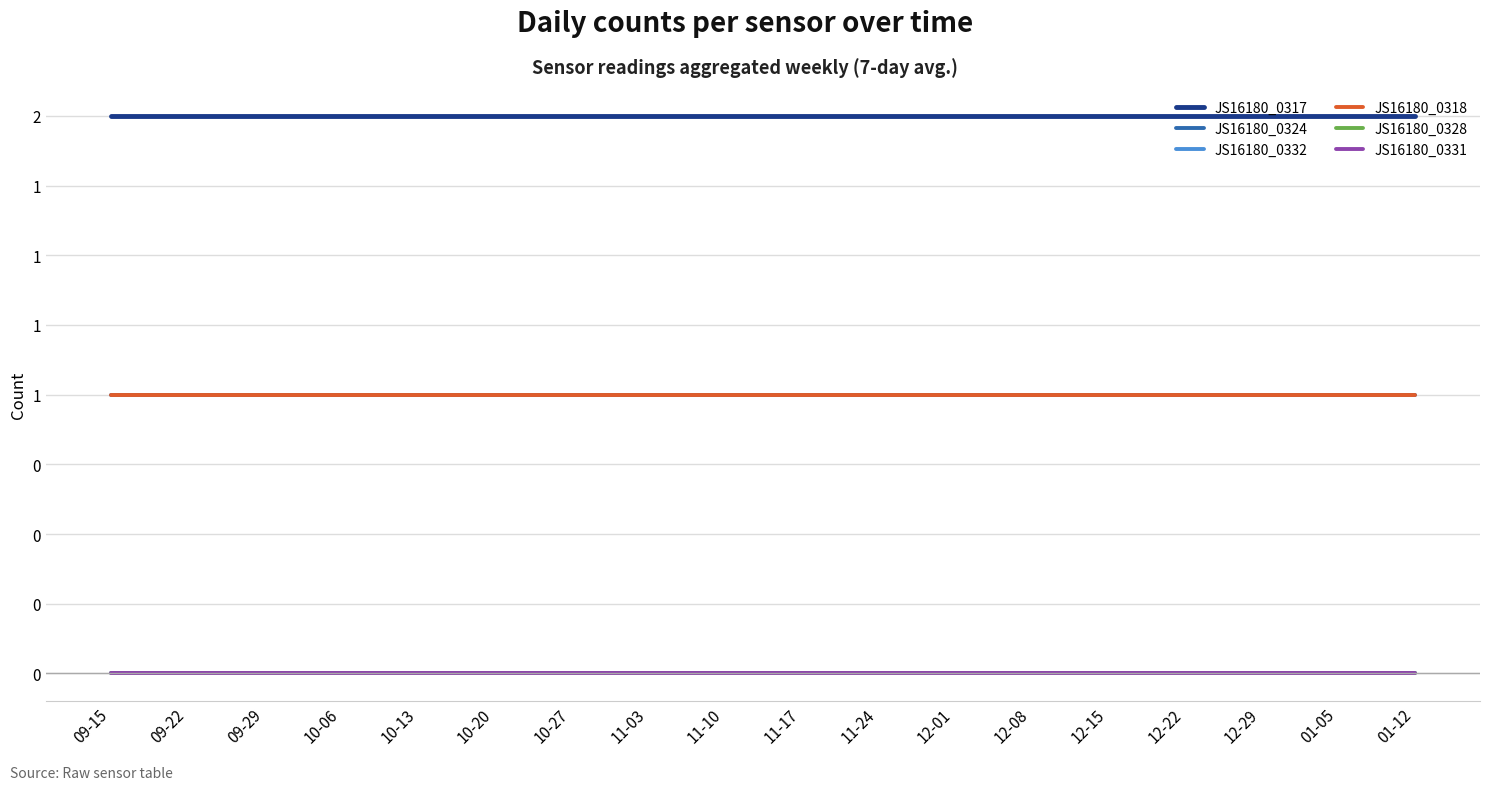

Does the chart have visible grid lines?

Yes